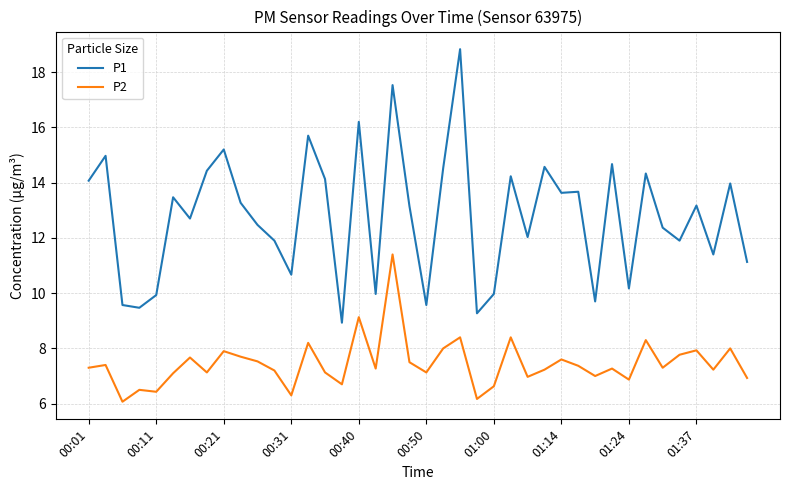

What is the difference between the maximum and minimum values in the P1 series?

9.9